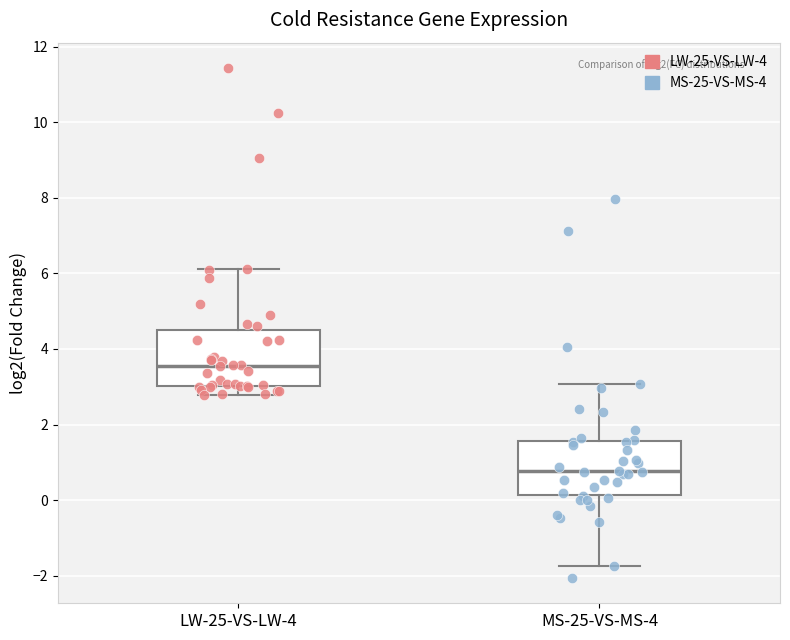

Reading left to right, read every box against the y-axis: the position of its median line, the range the box covers, and the ends of its whiskers. The values are not printed on the chart, so give them approximately, as read against the axis.

LW-25-VS-LW-4: median 3.6, box 3.0 to 4.6, whiskers 2.8 to 6.2
MS-25-VS-MS-4: median 0.8, box 0.2 to 1.6, whiskers -1.8 to 3.0